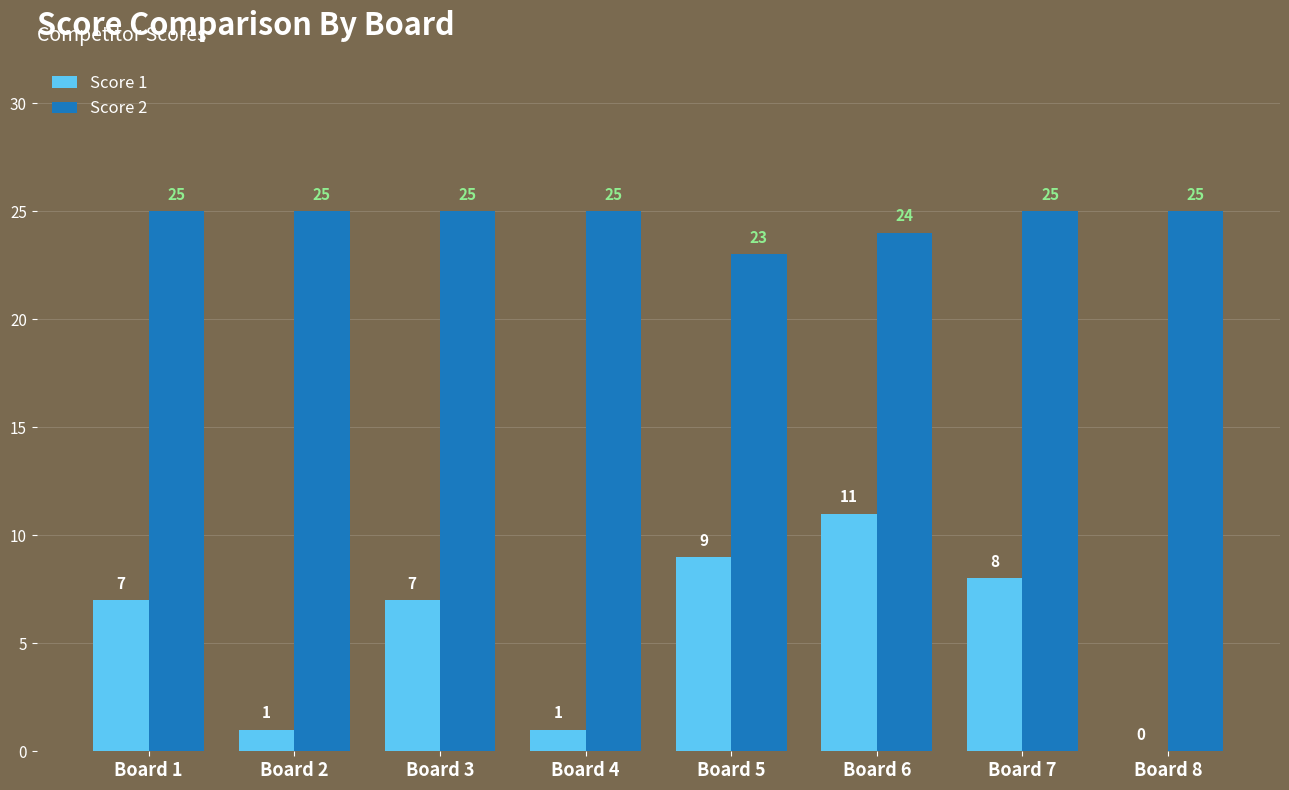

What is the sum of the Score 1 values at Board 2 and Board 8?

1